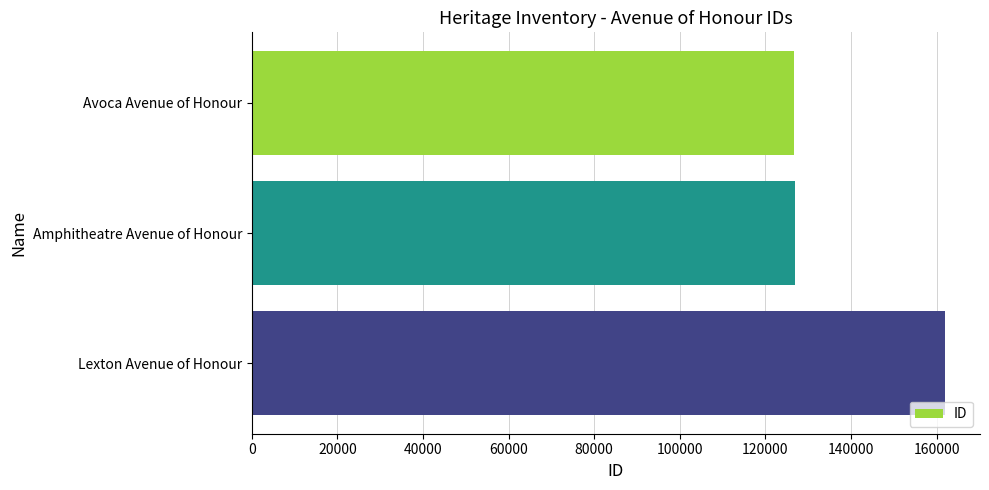

Is it true that the value at Lexton Avenue of Honour is 162047?

True